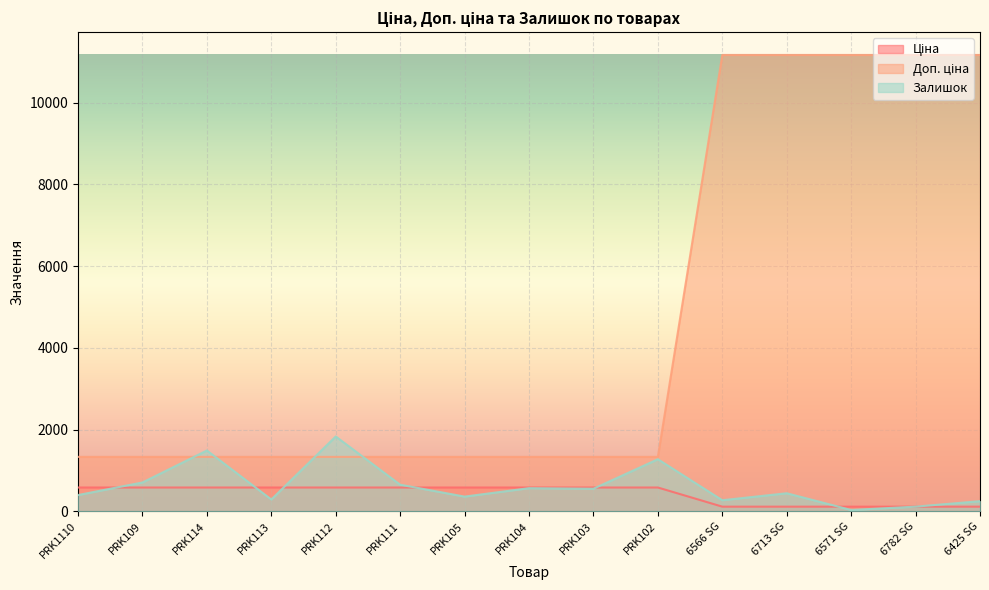

The value of Залишок at PRK114 is 1487.0. True or false?

True